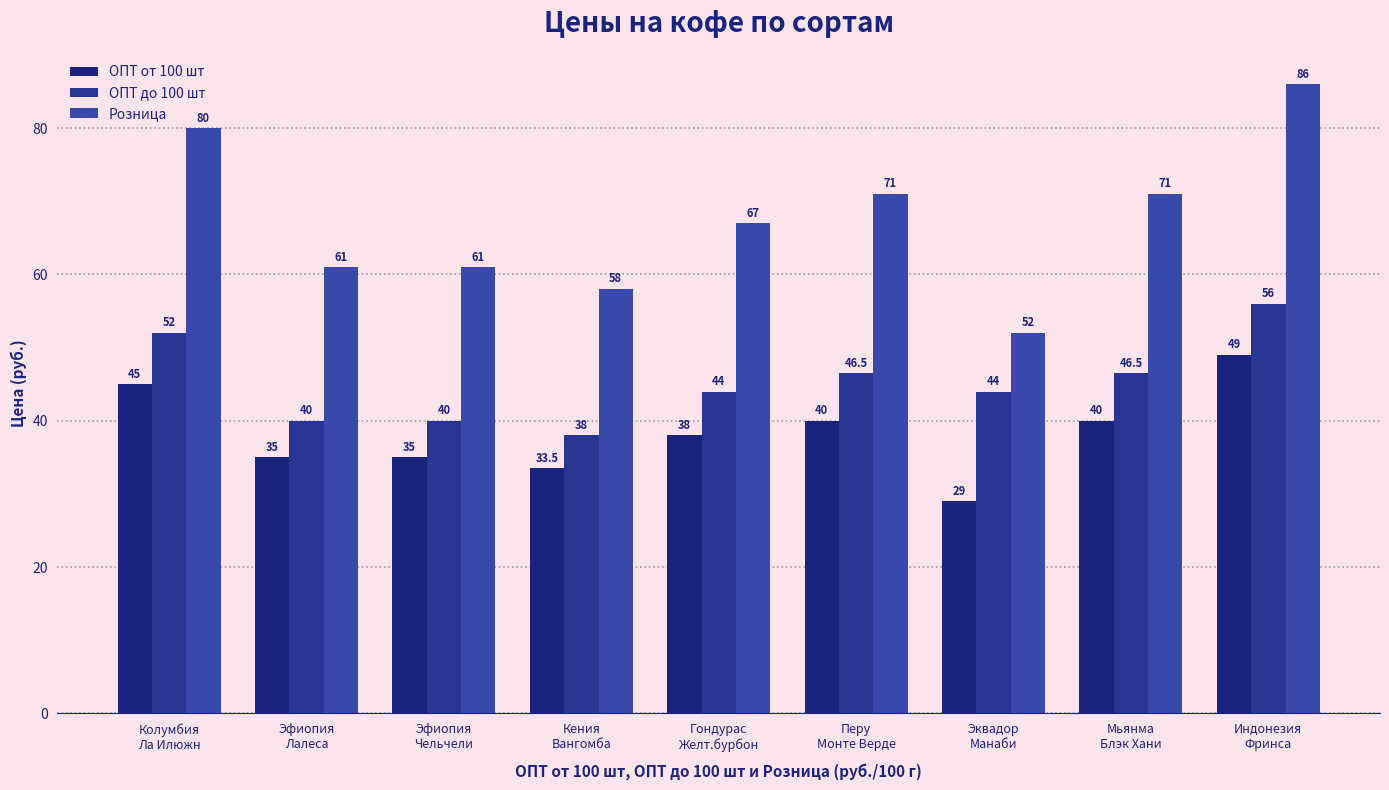

List the series in order of their overall mean, lowest first.

ОПТ от 100 шт, ОПТ до 100 шт, Розница